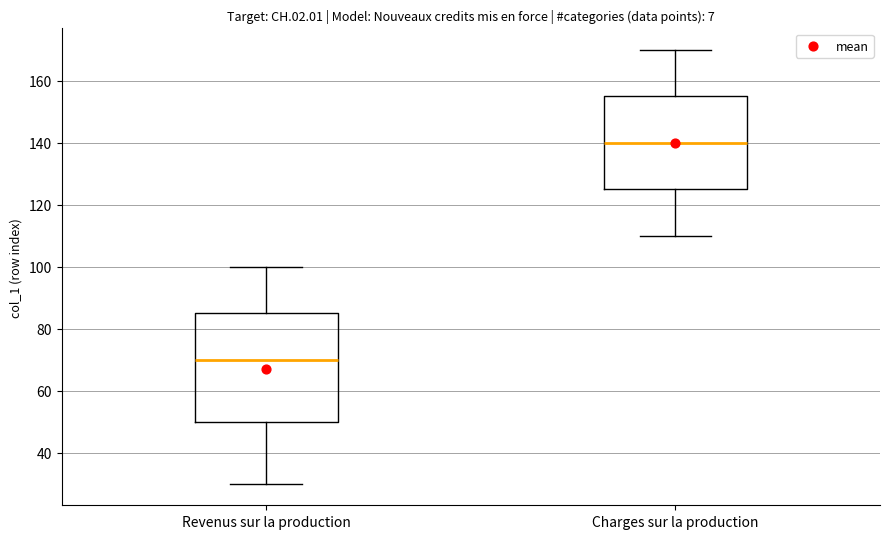

Which box has the lowest median line?

Revenus sur la production